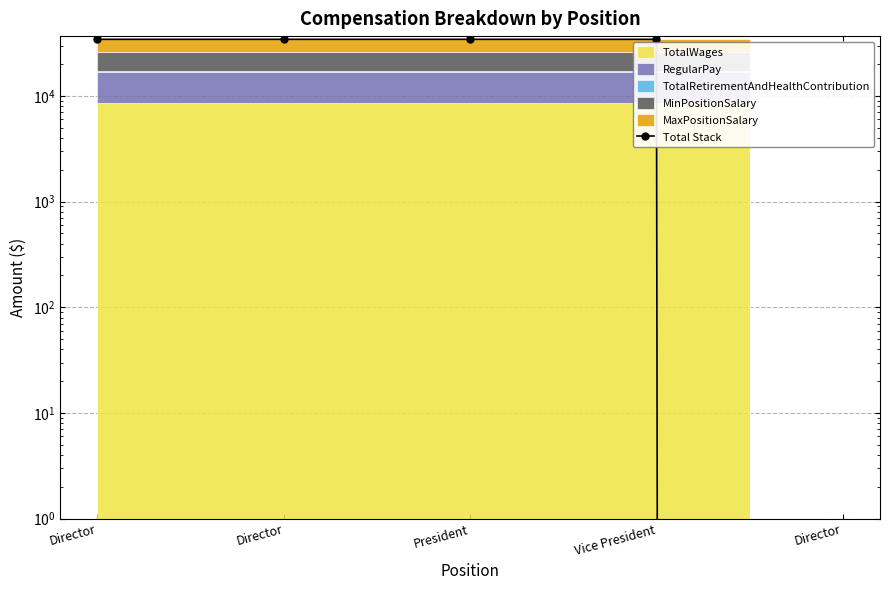

How many positive values are there?

4